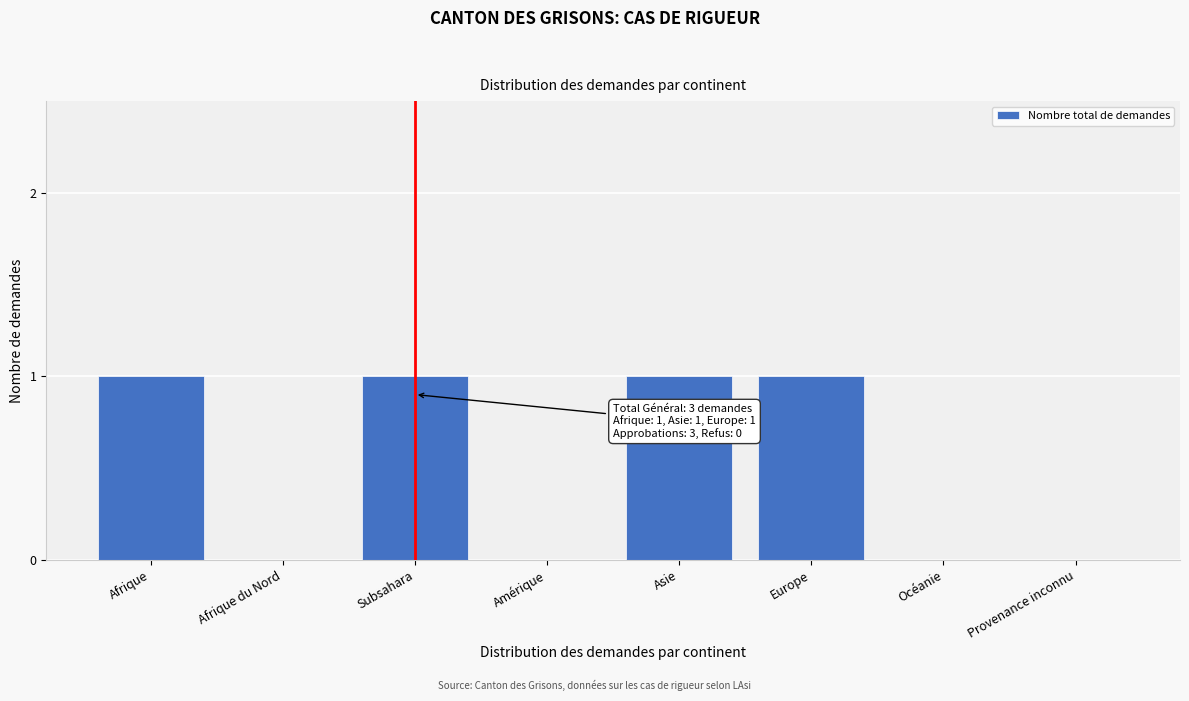

Reading left to right, transcribe all the data shown in this chart.

Afrique=1	Afrique du Nord=0	Subsahara=1	Amérique=0	Asie=1	Europe=1	Océanie=0	Provenance inconnu=0